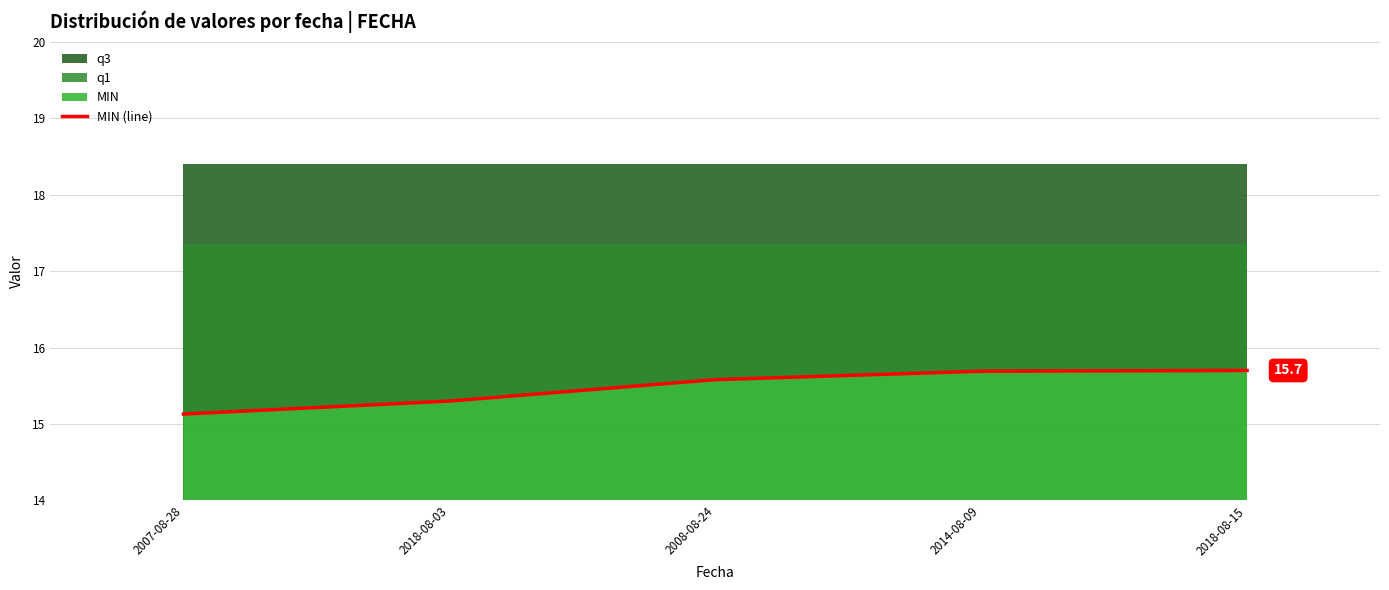

List the labels in order of value, largest first.

2018-08-15, 2014-08-09, 2008-08-24, 2018-08-03, 2007-08-28